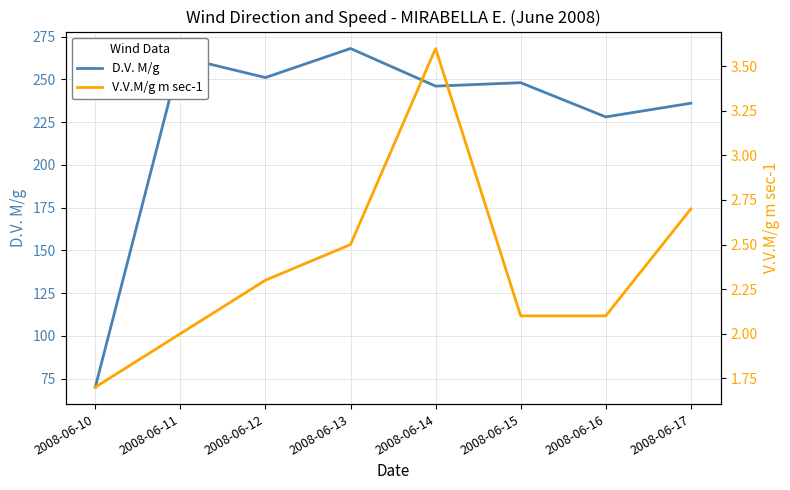

What is the value of the V.V.M/g m sec-1 point at the 8th from the left?

2.7